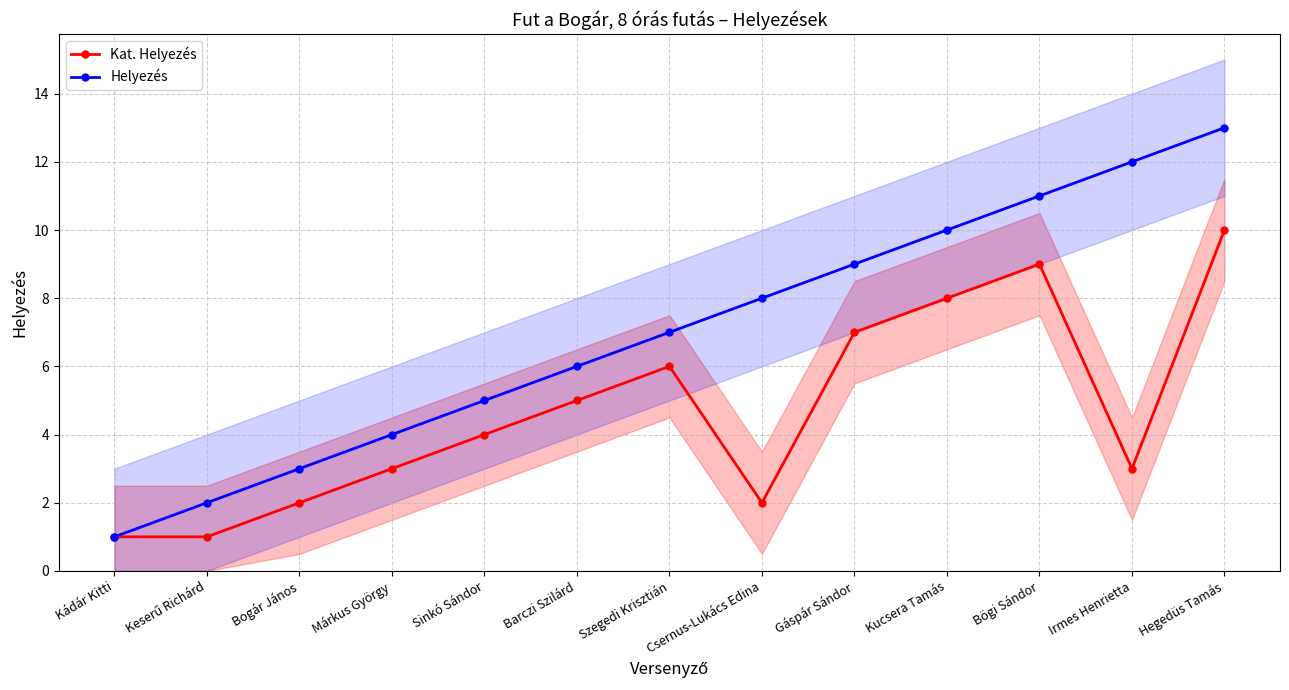

Reading left to right, list all the values displayed in this chart.

Kat. Helyezés: 1	1	2	3	4	5	6	2	7	8	9	3	10
Helyezés: 1	2	3	4	5	6	7	8	9	10	11	12	13